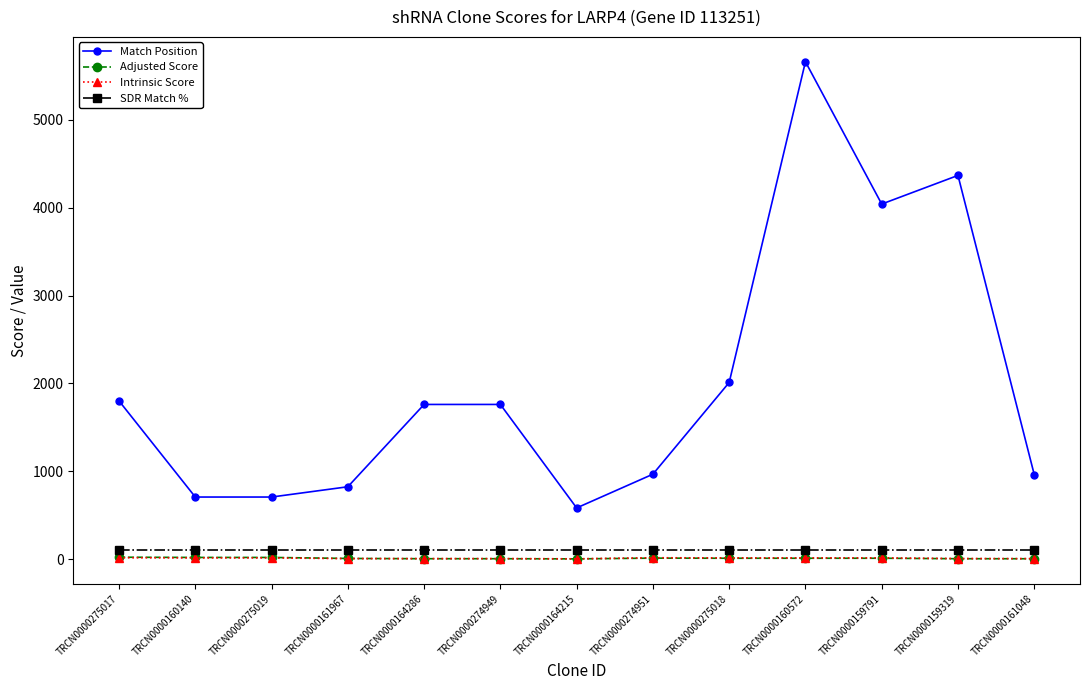

Is it true that Match Position equals 1540.9 at TRCN0000161048?

False